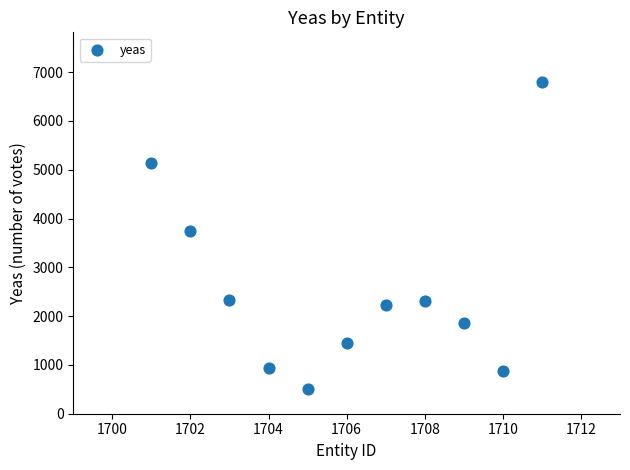

What Y value in the scatter plot is closest to 3647?

3740